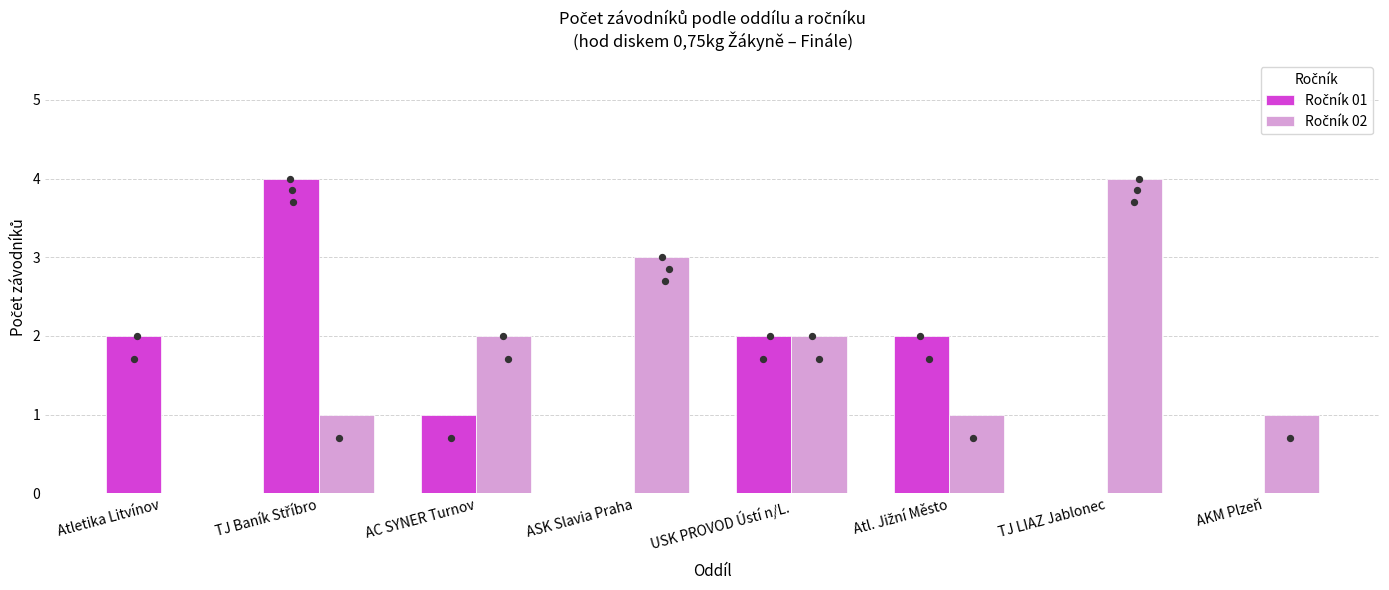

Is the value of Ročník 02 at USK PROVOD Ústí n/L. greater than the value of Ročník 01 at TJ Baník Stříbro?

No